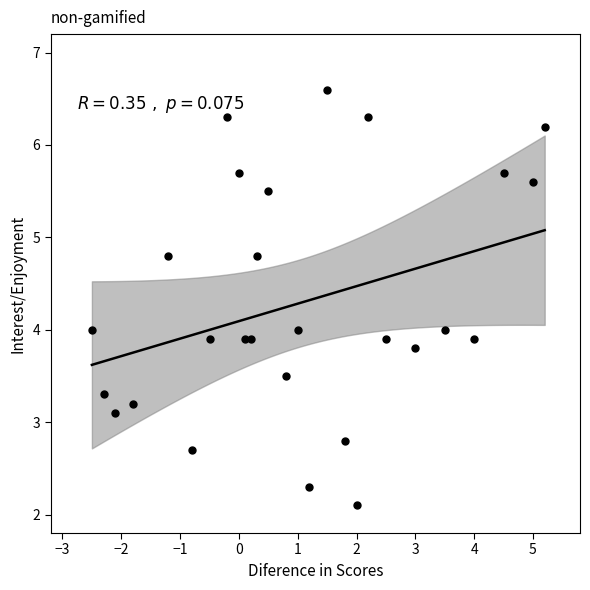

What is the range of X values (max minus min)?

7.7